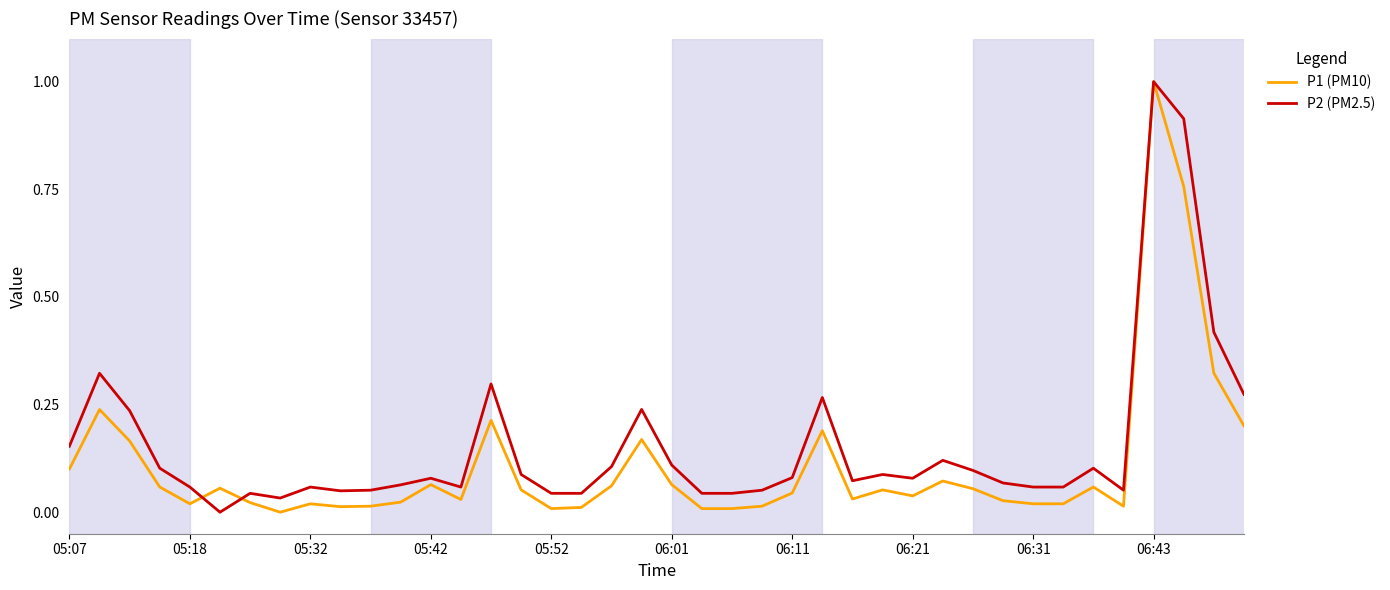

What is the maximum value for P1 (PM10)?

1.0